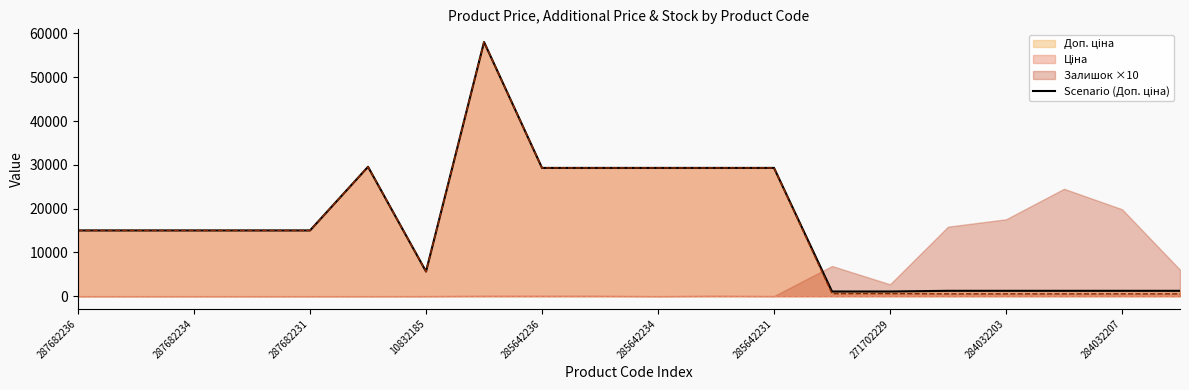

The value at 284032203 is 1930.5. True or false?

False